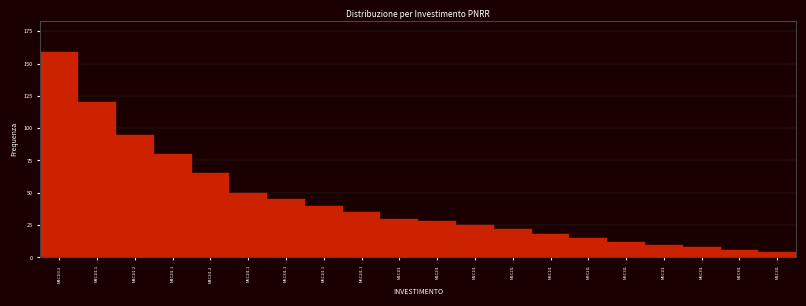

Reading left to right, extract all data points from this chart.

159	120	95	80	65	50	45	40	35	30	28	25	22	18	15	12	10	8	6	4